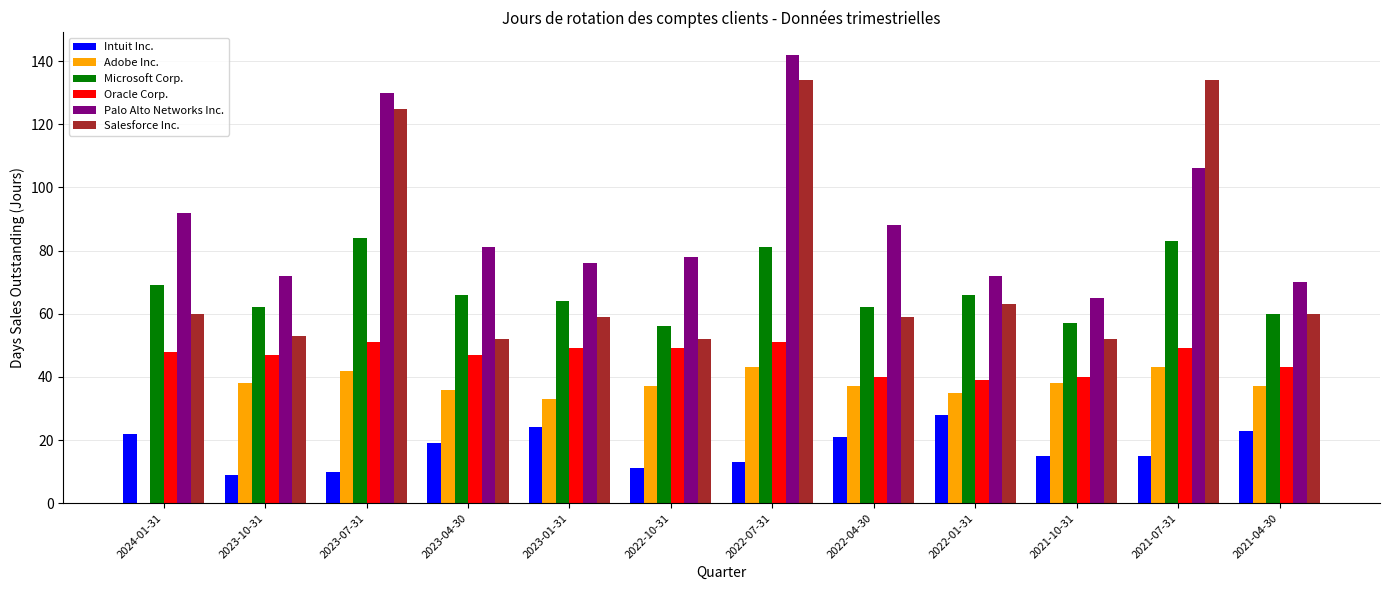

What is the total value across all series at 2024-01-31?

291